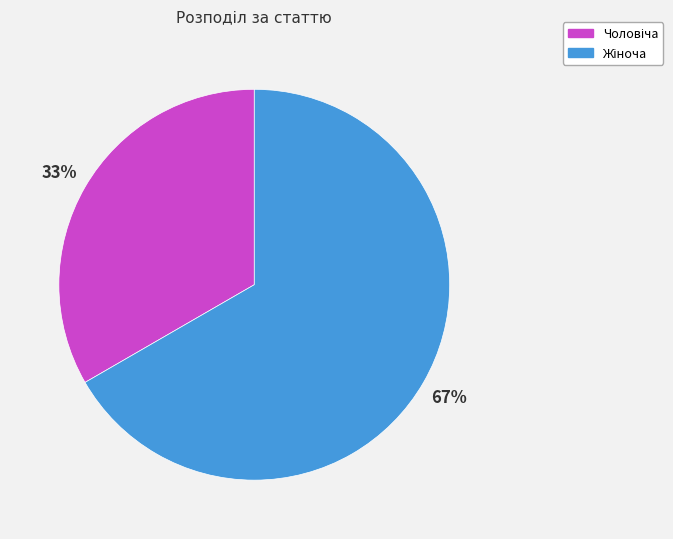

Does any single category account for the majority?

Yes